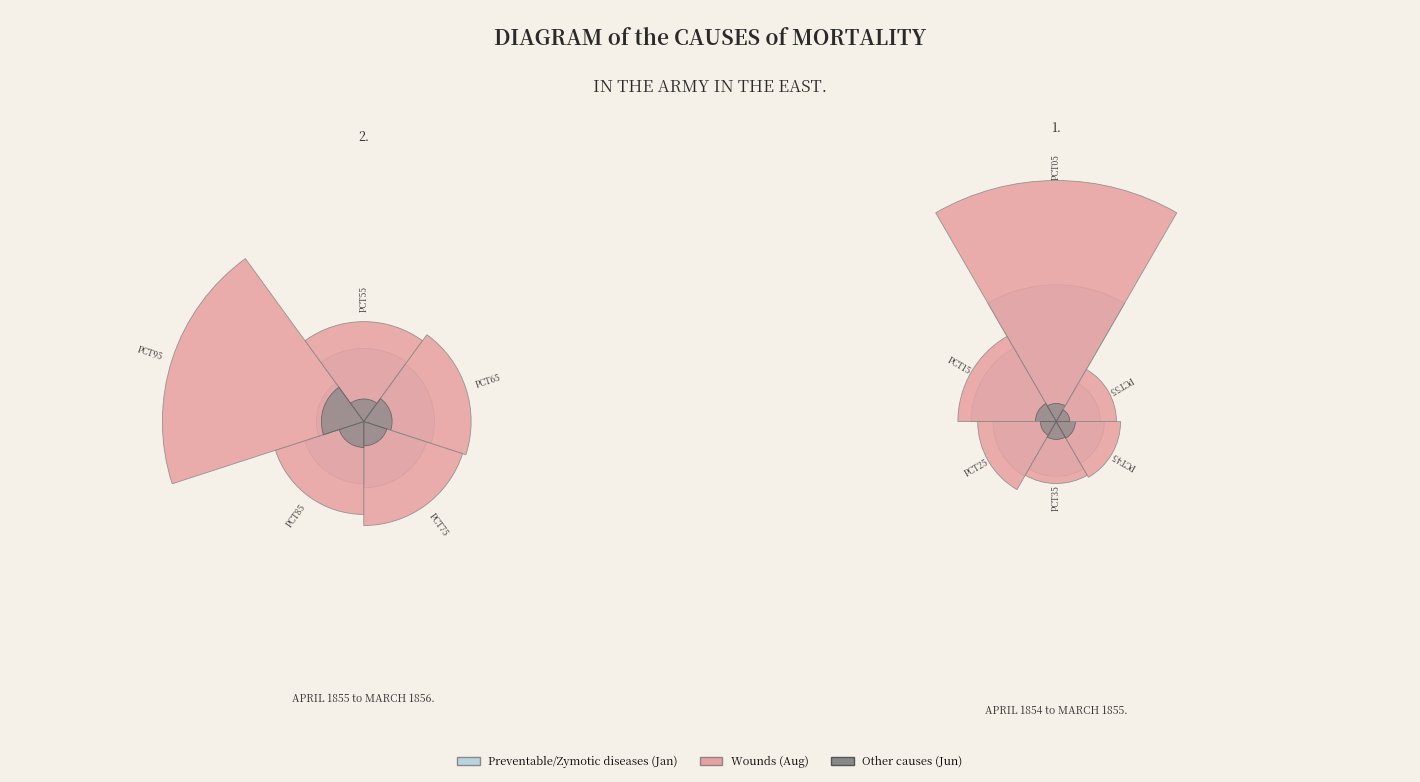

Which series has the largest range (max minus min)?

Aug